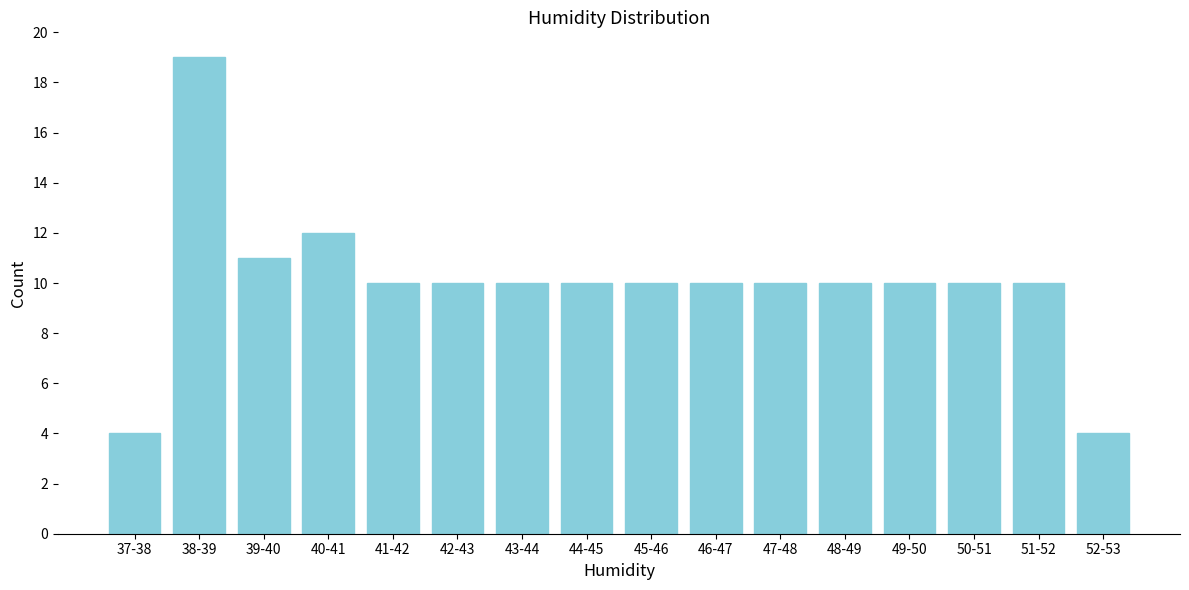

Reading left to right, list all the values displayed in this chart.

37-38=4	38-39=19	39-40=11	40-41=12	41-42=10	42-43=10	43-44=10	44-45=10	45-46=10	46-47=10	47-48=10	48-49=10	49-50=10	50-51=10	51-52=10	52-53=4